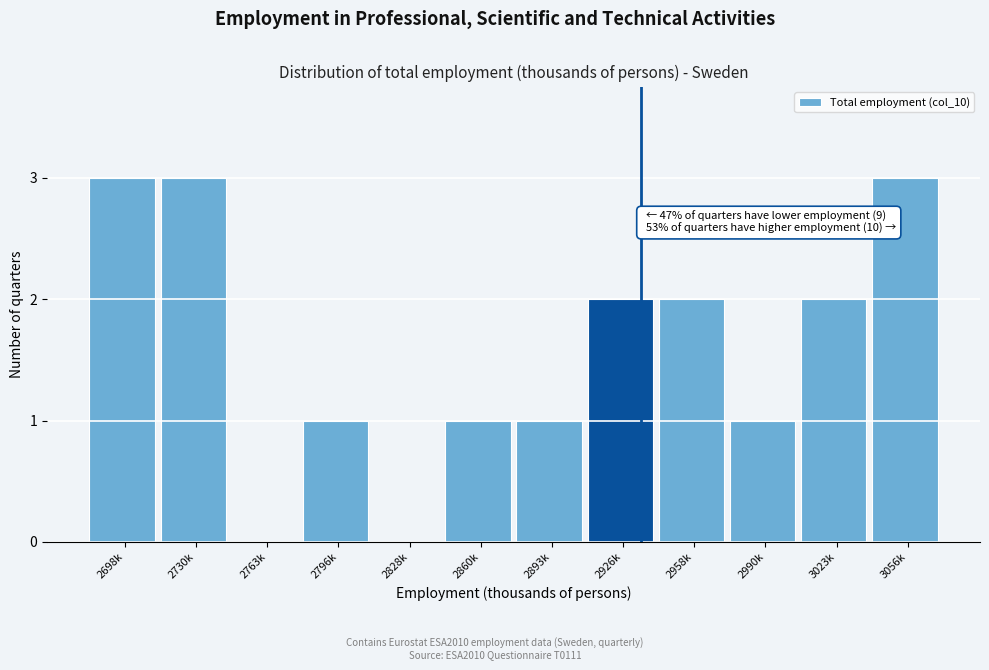

Reading left to right, transcribe all the data shown in this chart.

2698k=3	2730k=3	2763k=0	2796k=1	2828k=0	2860k=1	2893k=1	2926k=2	2958k=2	2990k=1	3023k=2	3056k=3